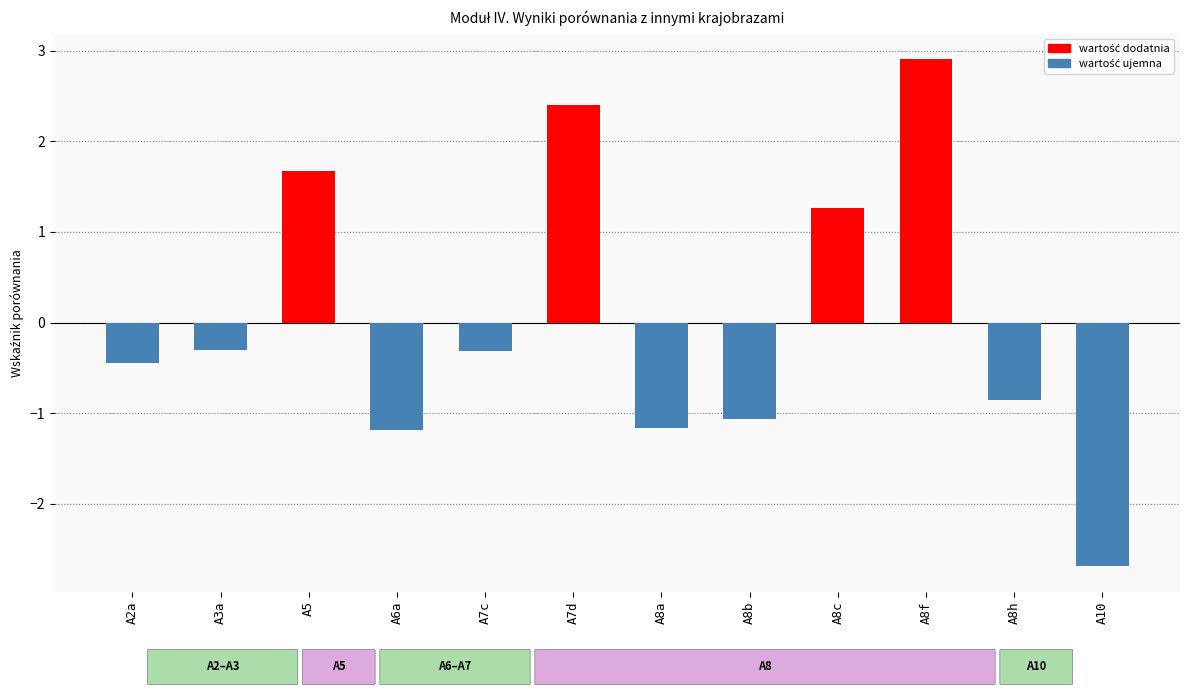

What is the sum of all values?

0.2